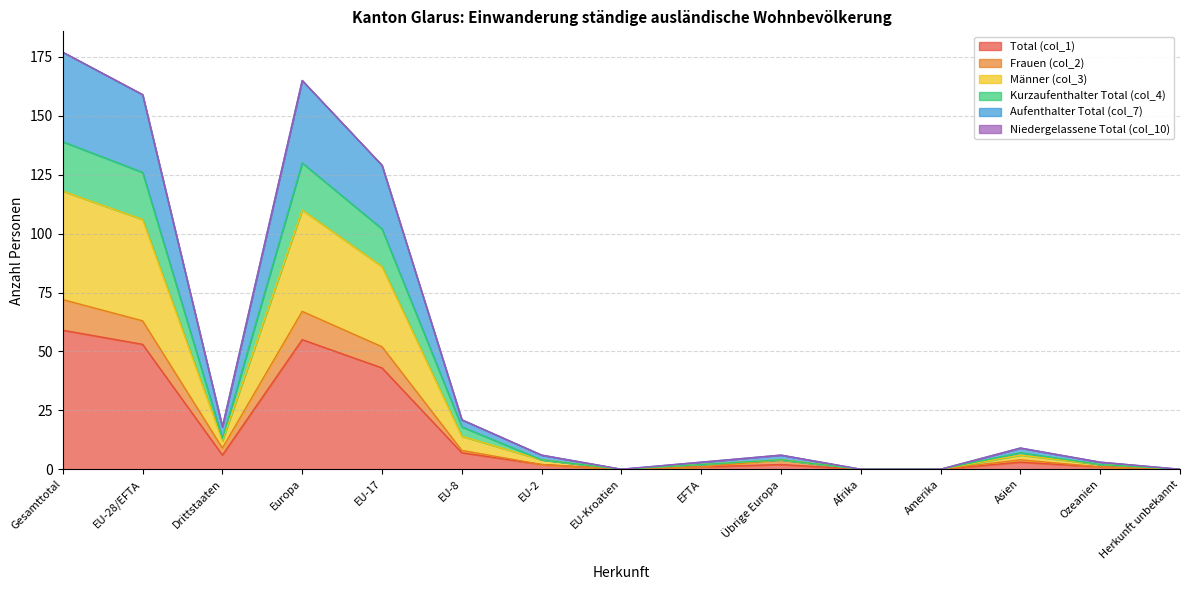

Rank the categories by Männer (col_3) value from highest to lowest.

Gesamttotal, Europa, EU-28/EFTA, EU-17, EU-8, Drittstaaten, Asien, EU-2, Übrige Europa, EFTA, Ozeanien, EU-Kroatien, Afrika, Amerika, Herkunft unbekannt